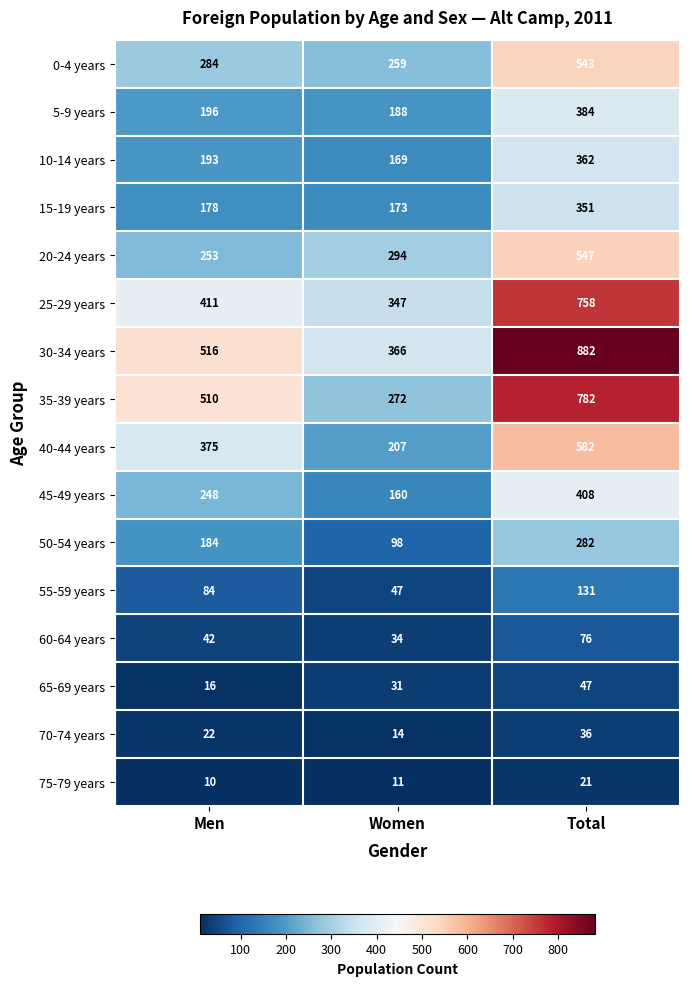

Count the 70-74 years values in the range 14 to 36.

3